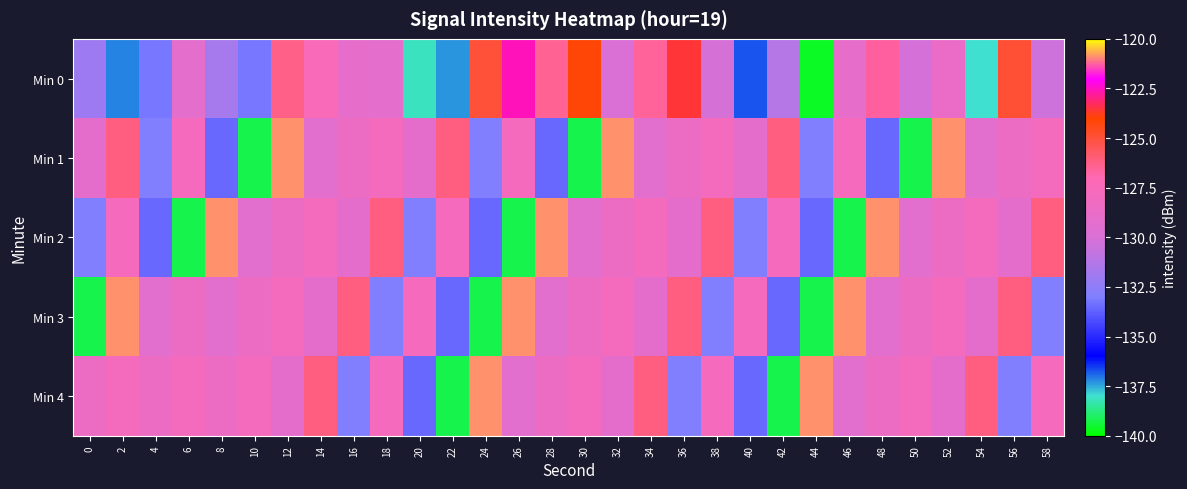

Which series has the largest range (max minus min)?

Min 0